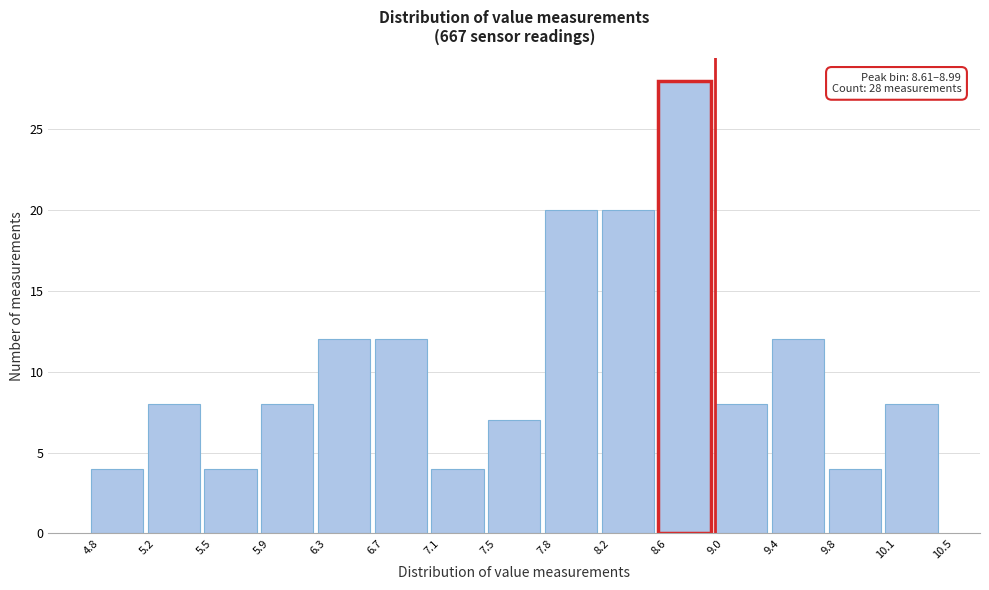

Over which range of the x-axis is the bar tallest?

8.6 to 9.0